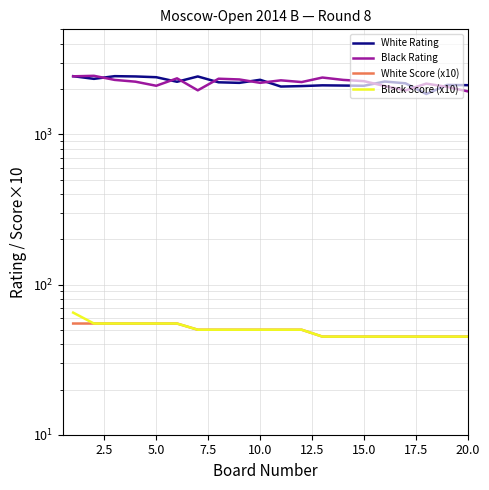

What position from the left is 10.0?

10